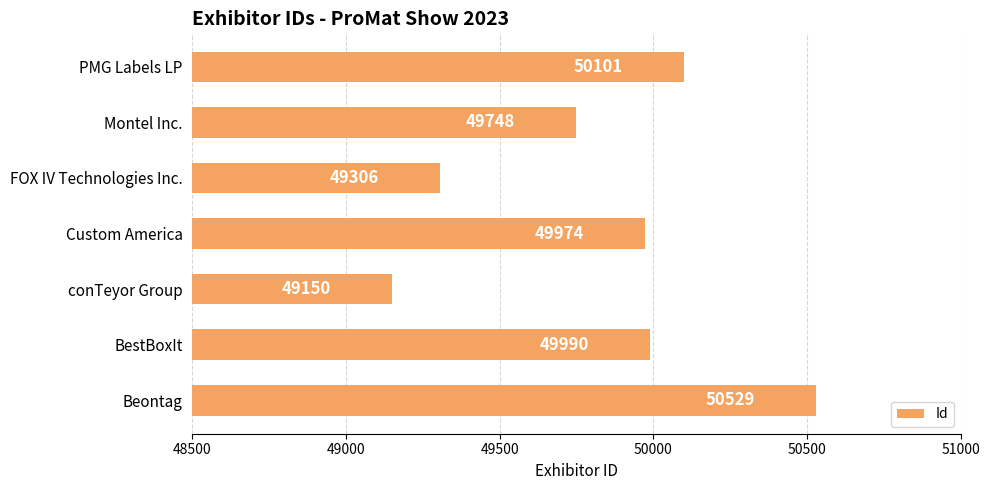

Reading bottom to top, what are all the values shown in this chart?

50529	49990	49150	49974	49306	49748	50101